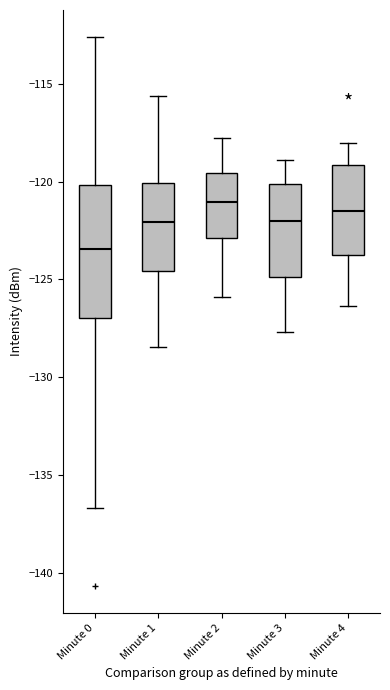

Reading left to right, read every box against the y-axis: the position of its median line, the range the box covers, and the ends of its whiskers. The values are not printed on the chart, so give them approximately, as read against the axis.

Minute 0: median -123.5, box -127.0 to -120.0, whiskers -136.5 to -112.5
Minute 1: median -122.0, box -124.5 to -120.0, whiskers -128.5 to -115.5
Minute 2: median -121.0, box -123.0 to -119.5, whiskers -126.0 to -118.0
Minute 3: median -122.0, box -125.0 to -120.0, whiskers -127.5 to -119.0
Minute 4: median -121.5, box -123.5 to -119.0, whiskers -126.5 to -118.0